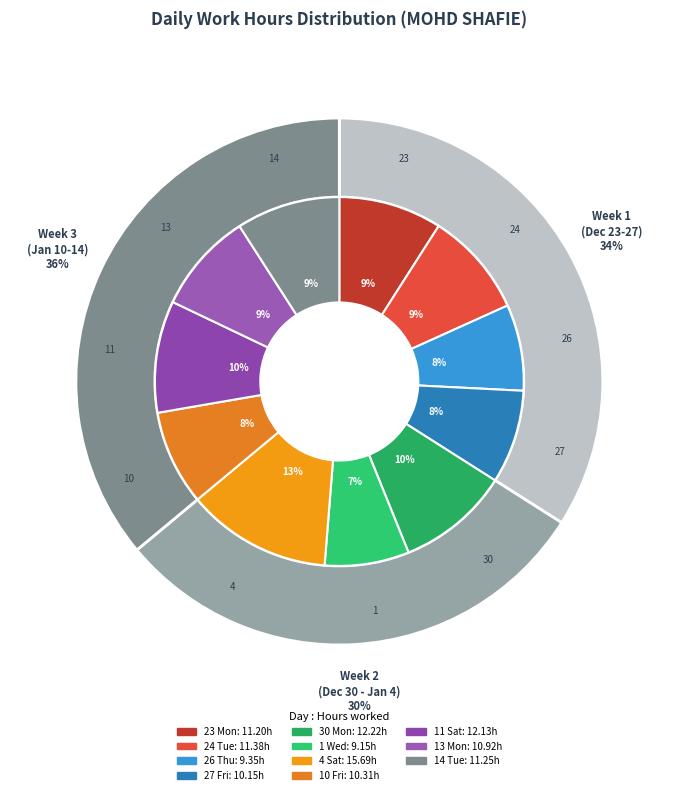

To the nearest percent, what is the difference between the largest and smallest slice percentages?

5%